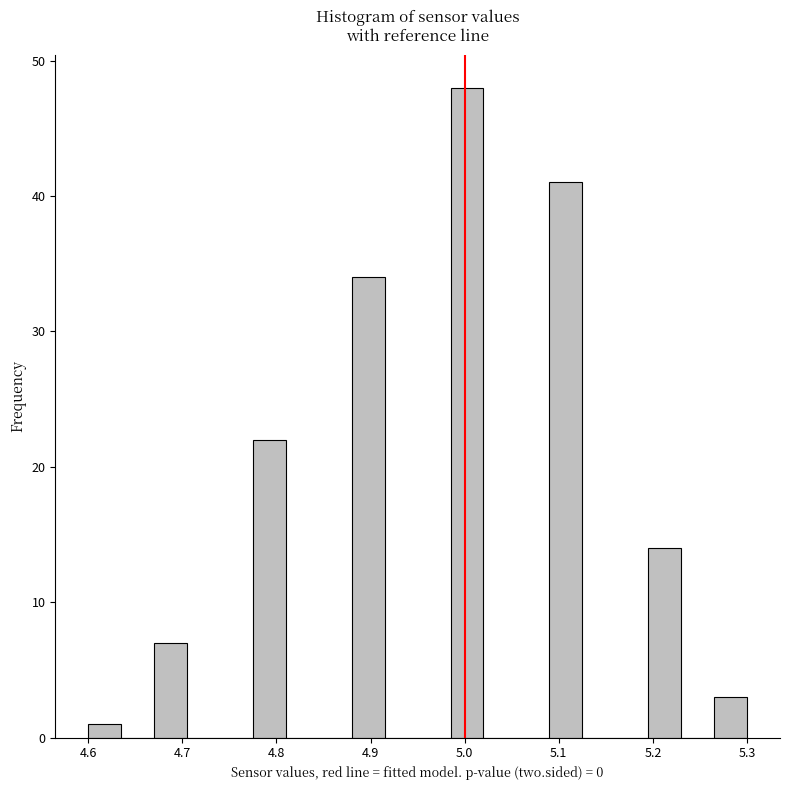

Around what value on the x-axis is the tallest bar? Give the approximate position of its centre, as read against the axis.

5.00